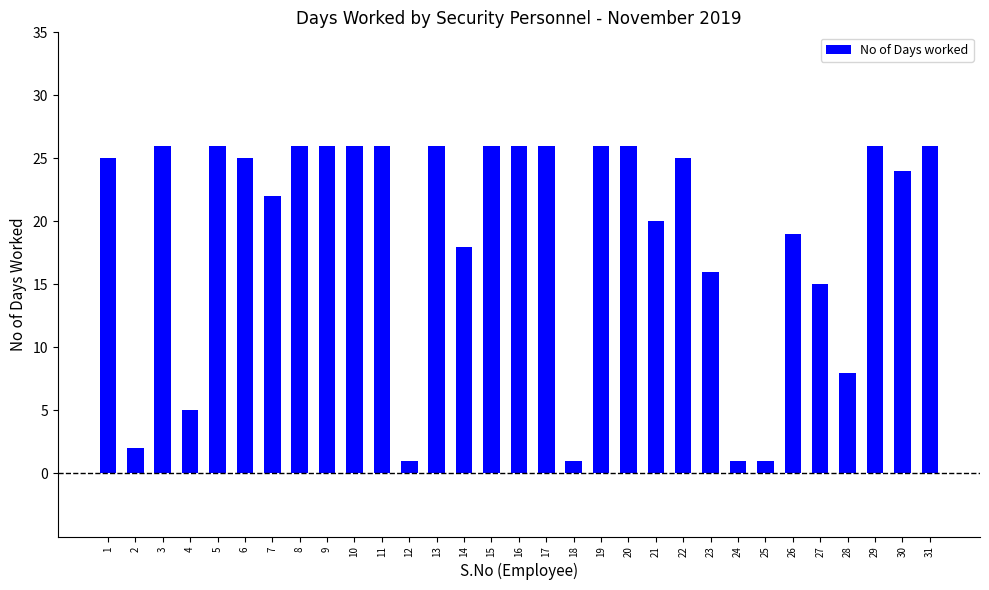

What is the maximum value shown in the chart?

26